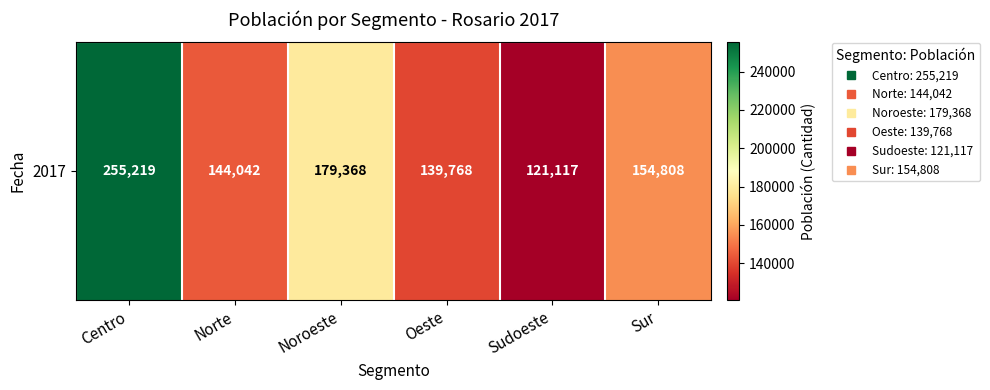

What is the greatest value displayed?

255219